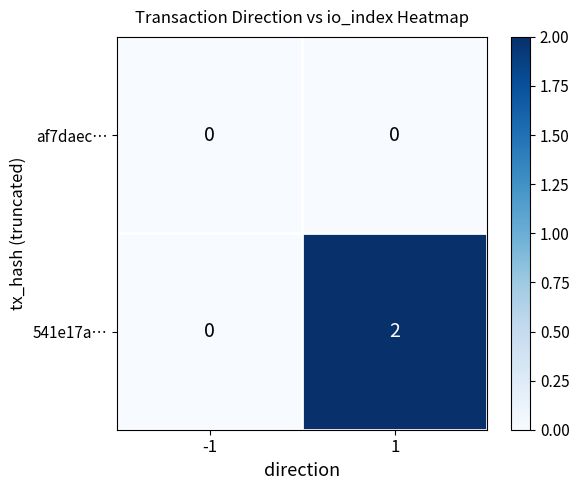

What is the difference between the highest and lowest values at 1?

2